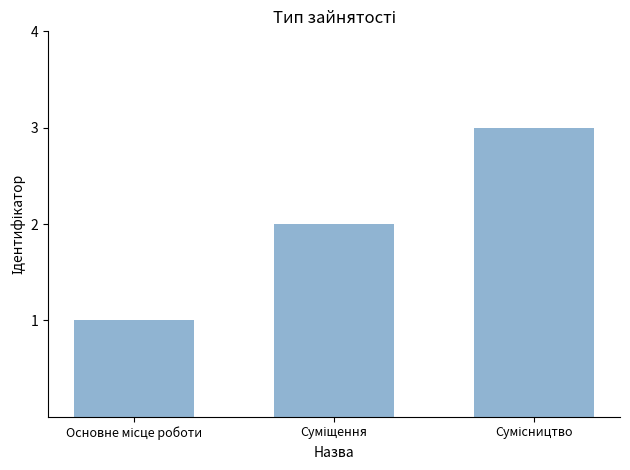

What is the greatest value displayed?

3